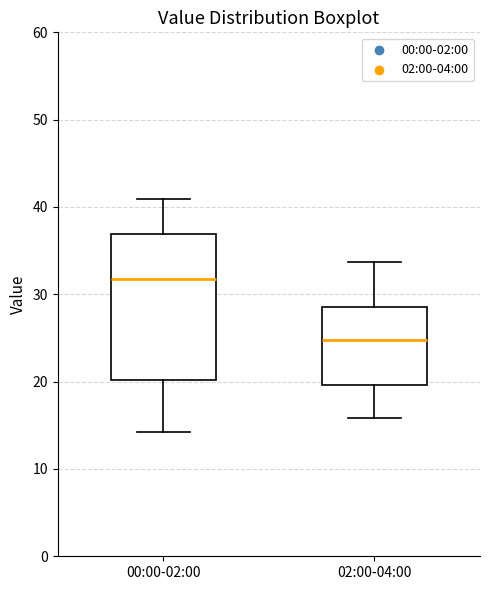

Which box is the tallest, from its lower edge to its upper edge?

00:00-02:00